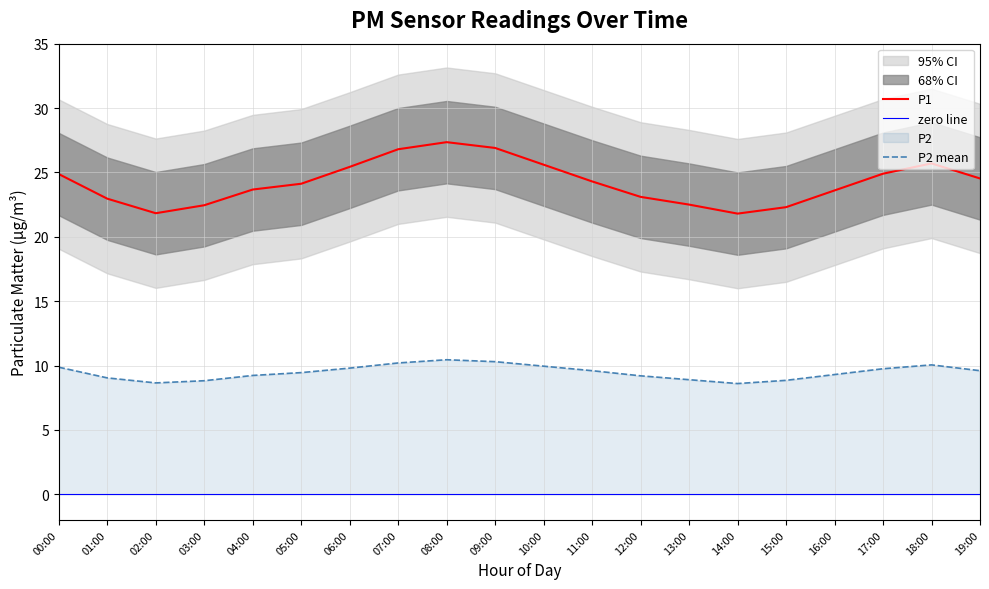

The P1_upper1 series shows 10.5 at 17:00. True or false?

False